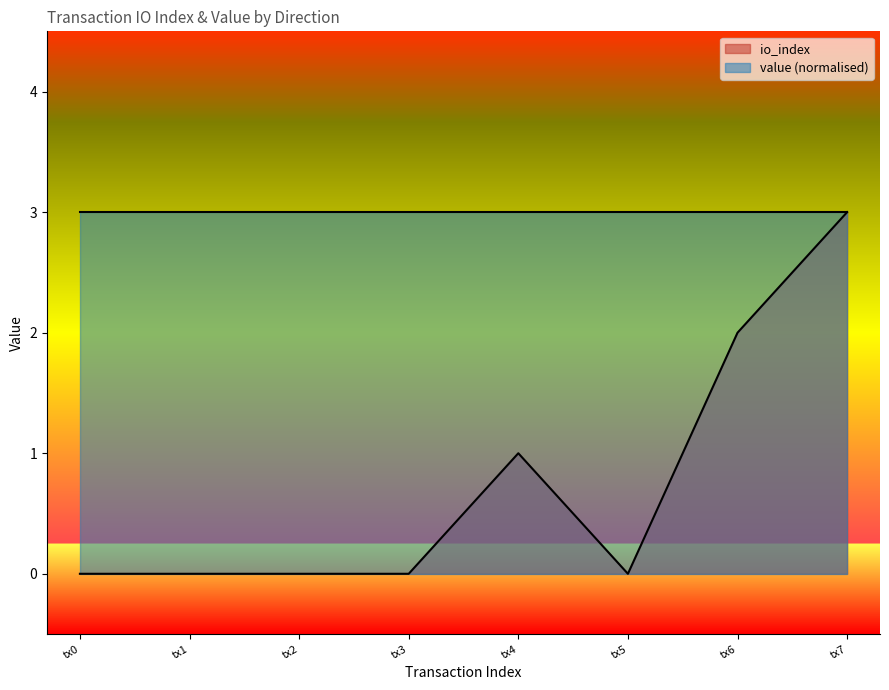

The value of value (normalised) at tx2 is 3. True or false?

True